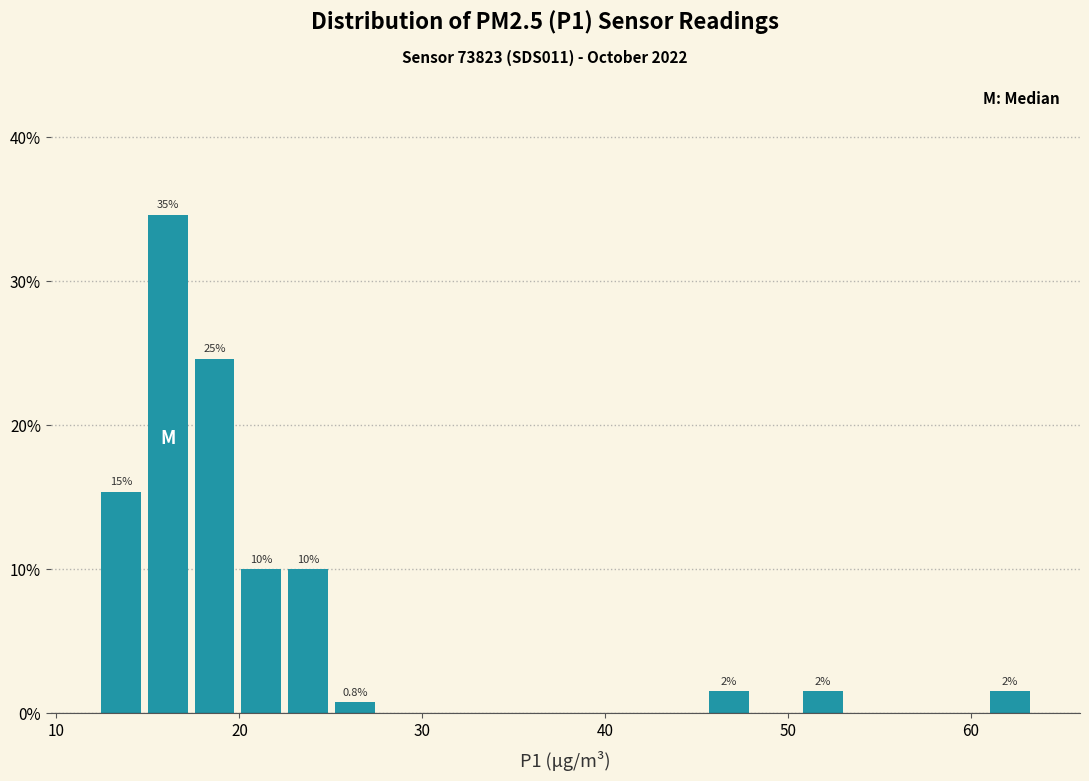

Read against the x-axis, roughly where is the centre of the tallest bar?

16